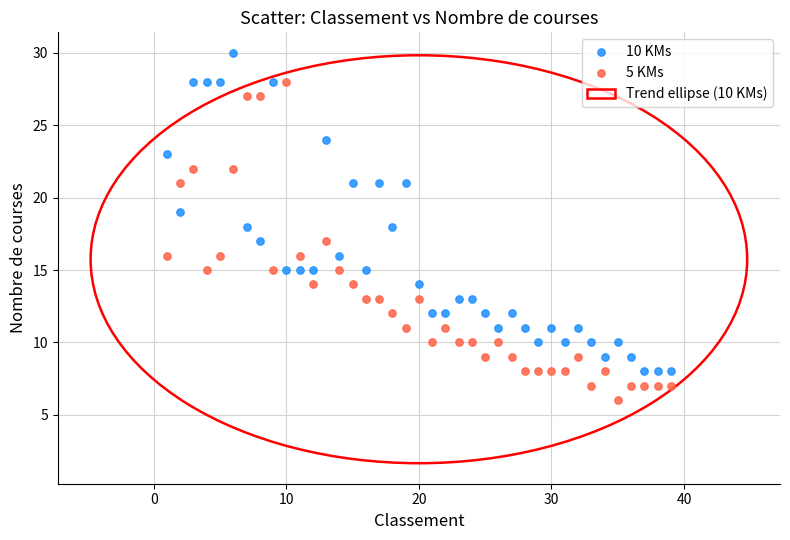

What is the X range (max minus min) for the scatter plot?

38